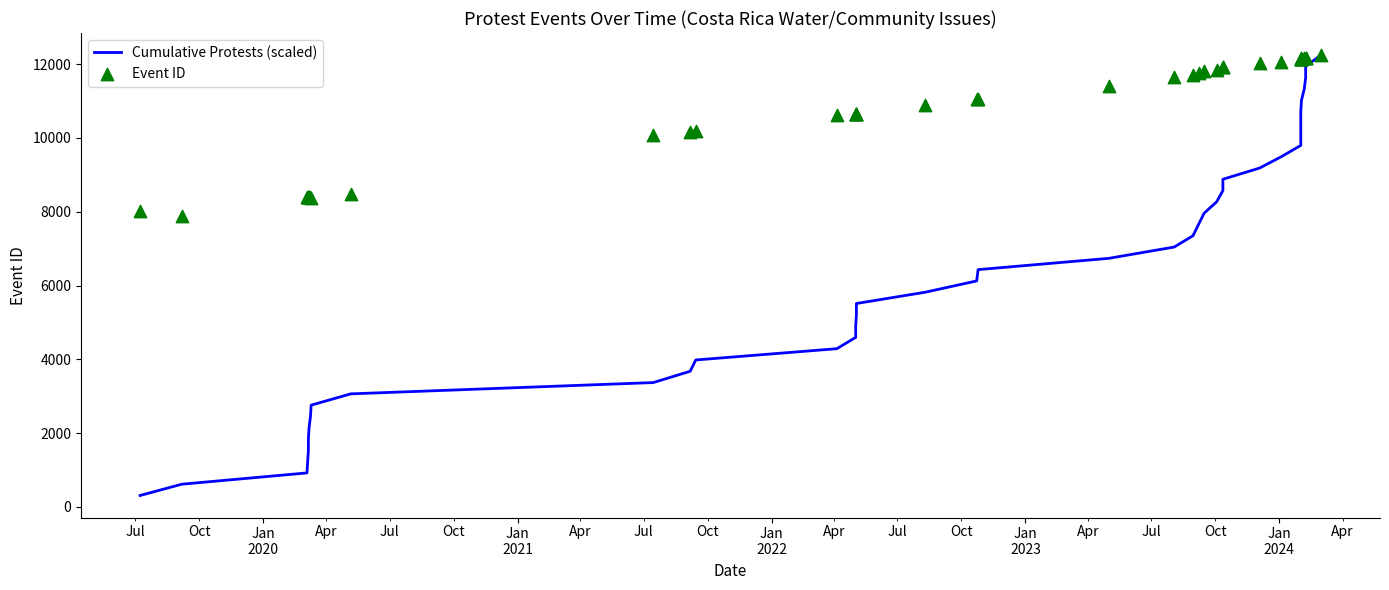

Which series has the widest spread of Y values?

Cumulative Protests (scaled)